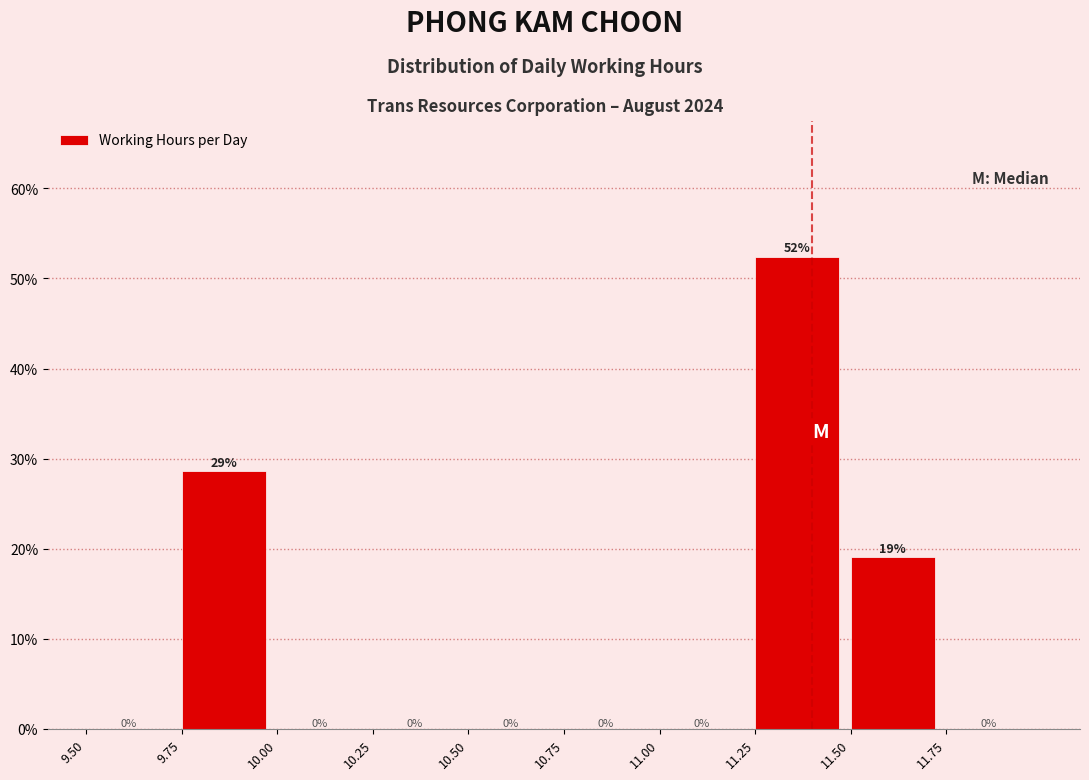

Over which range of the x-axis is the bar tallest?

11.25 to 11.50